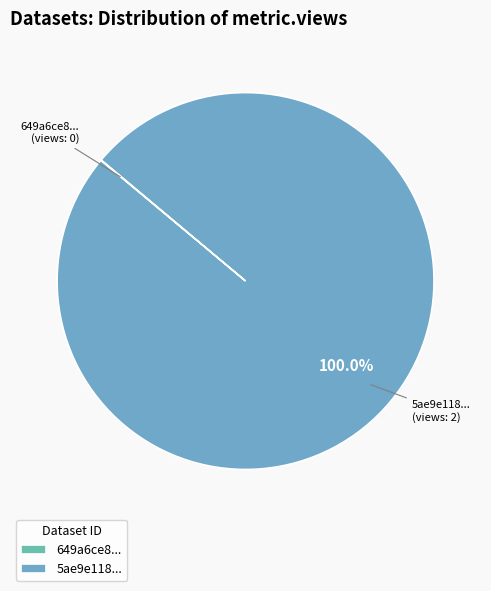

Which category accounts for the majority?

5ae9e118...